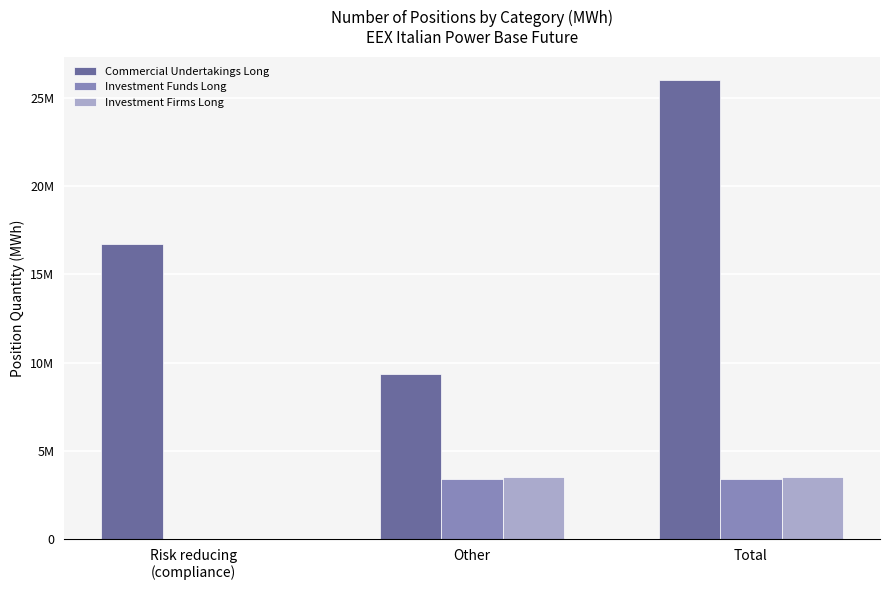

The Investment Firms Long series shows 3543374 at Total. True or false?

True